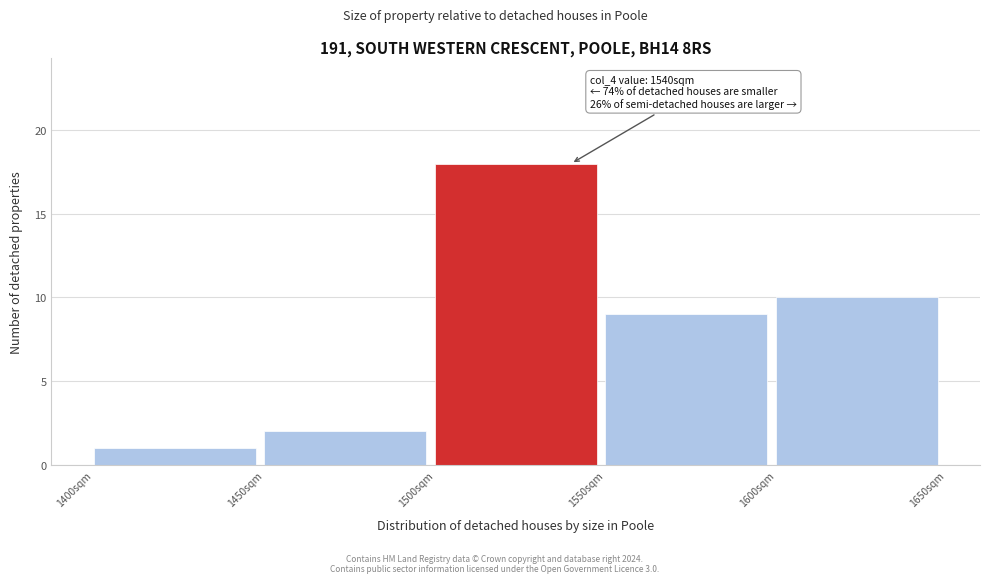

Over which range of the x-axis is the bar tallest?

1500 to 1550